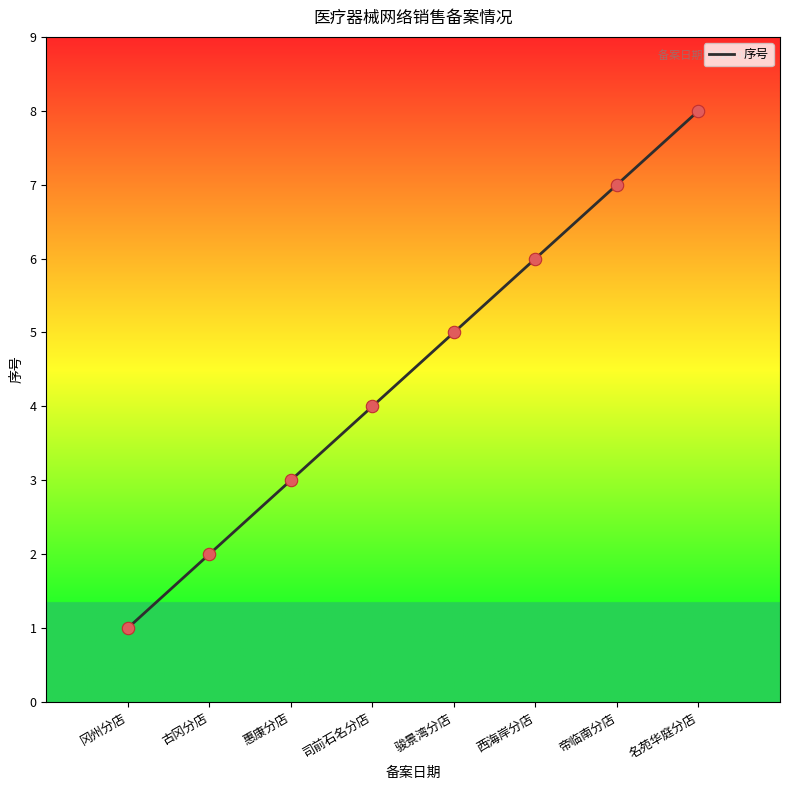

What is the change in value from 惠康分店 to 司前石名分店?

+1